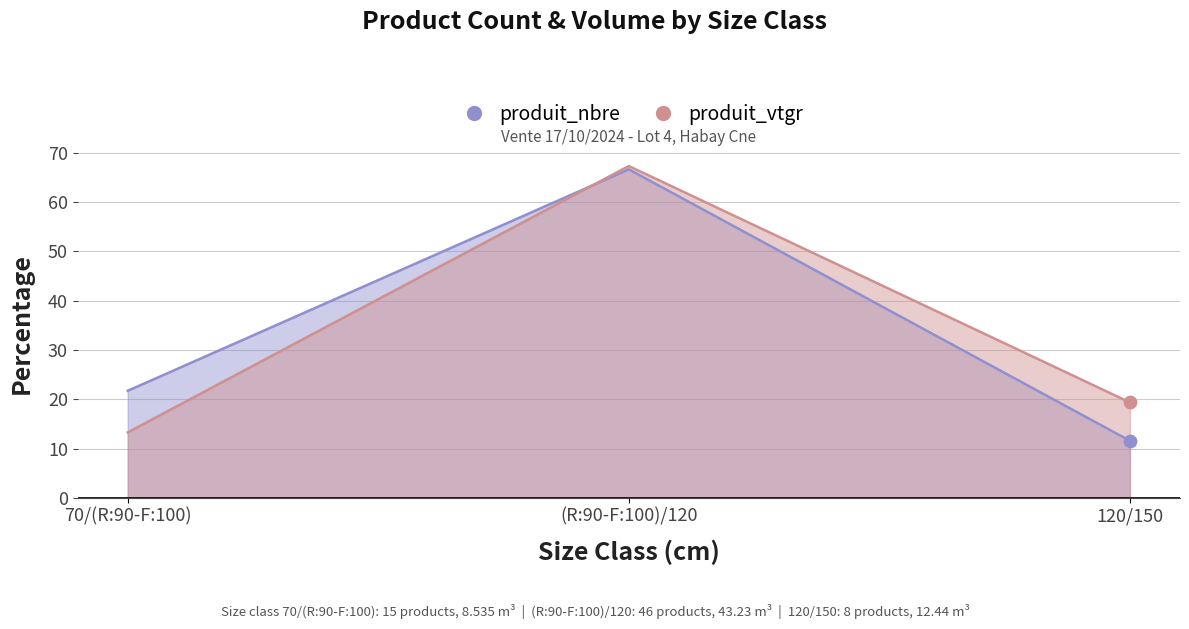

What are all the series names shown in the legend?

produit_nbre, produit_vtgr